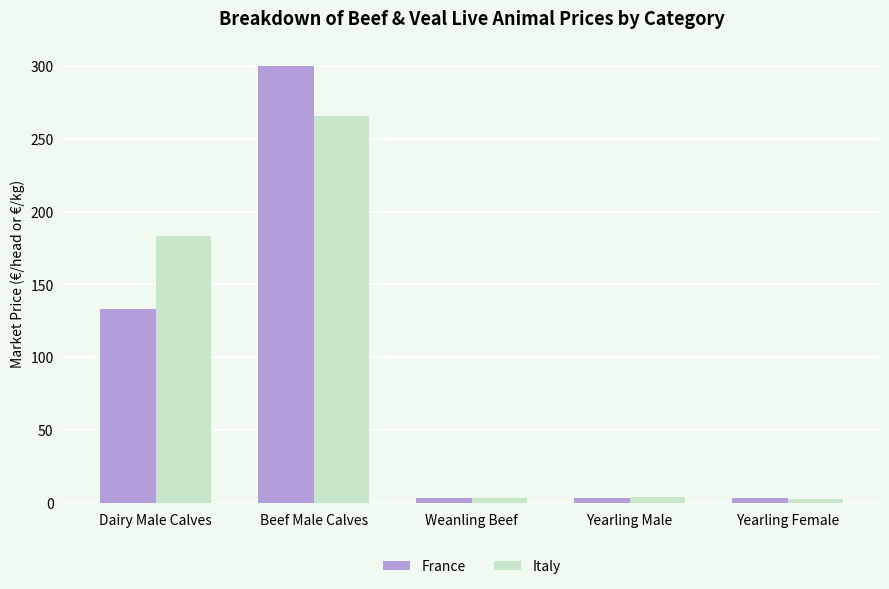

Which series has the largest total across all categories?

Italy